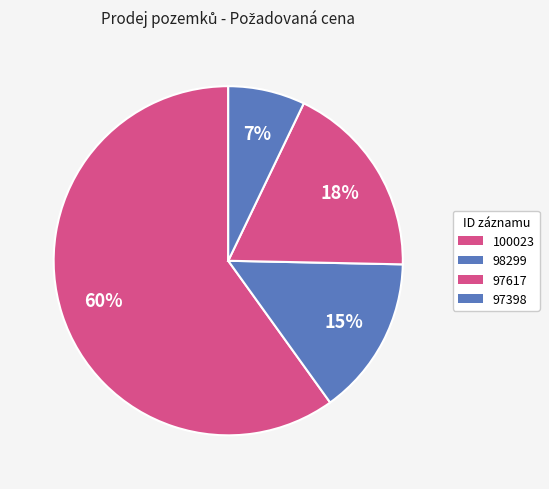

Which category accounts for the majority?

100023